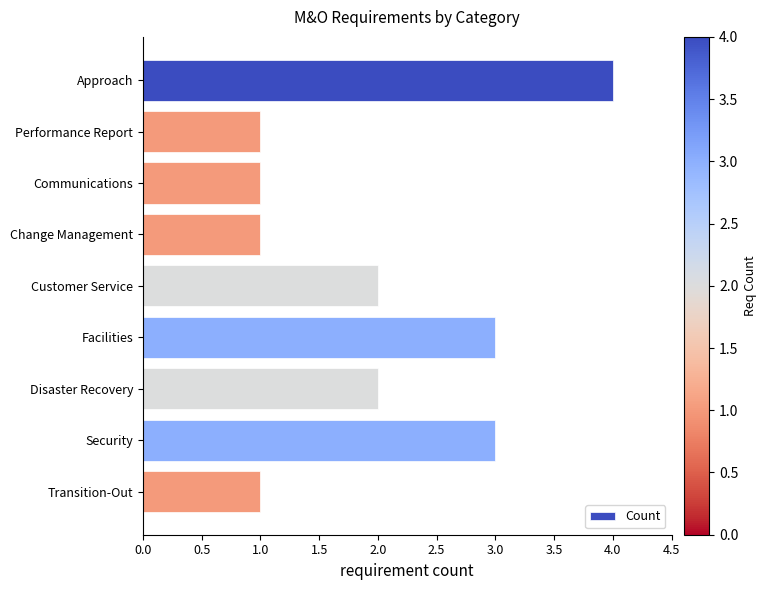

Count the number of categories in the chart.

9